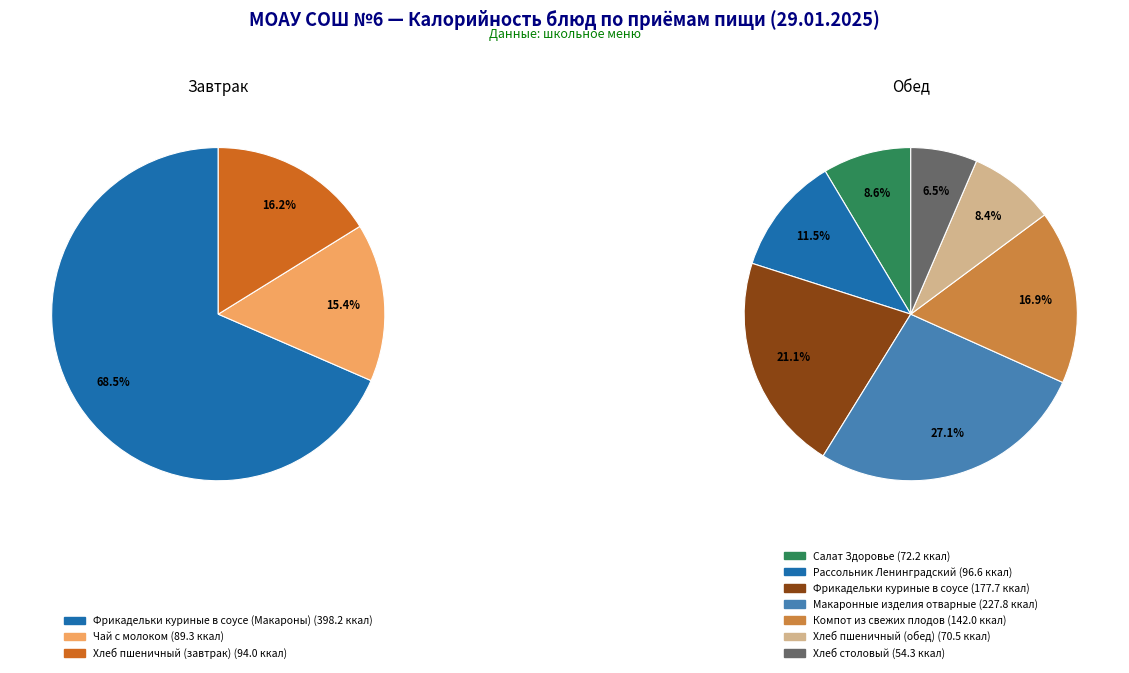

To the nearest percent, what is the combined percentage of Завтрак and Обед?

100%